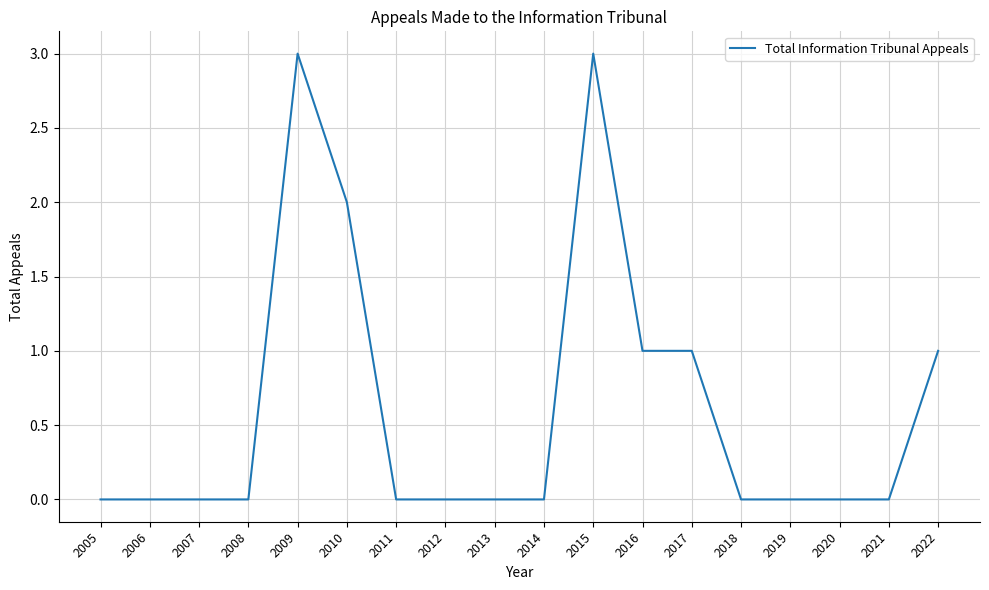

What is the greatest value displayed?

3